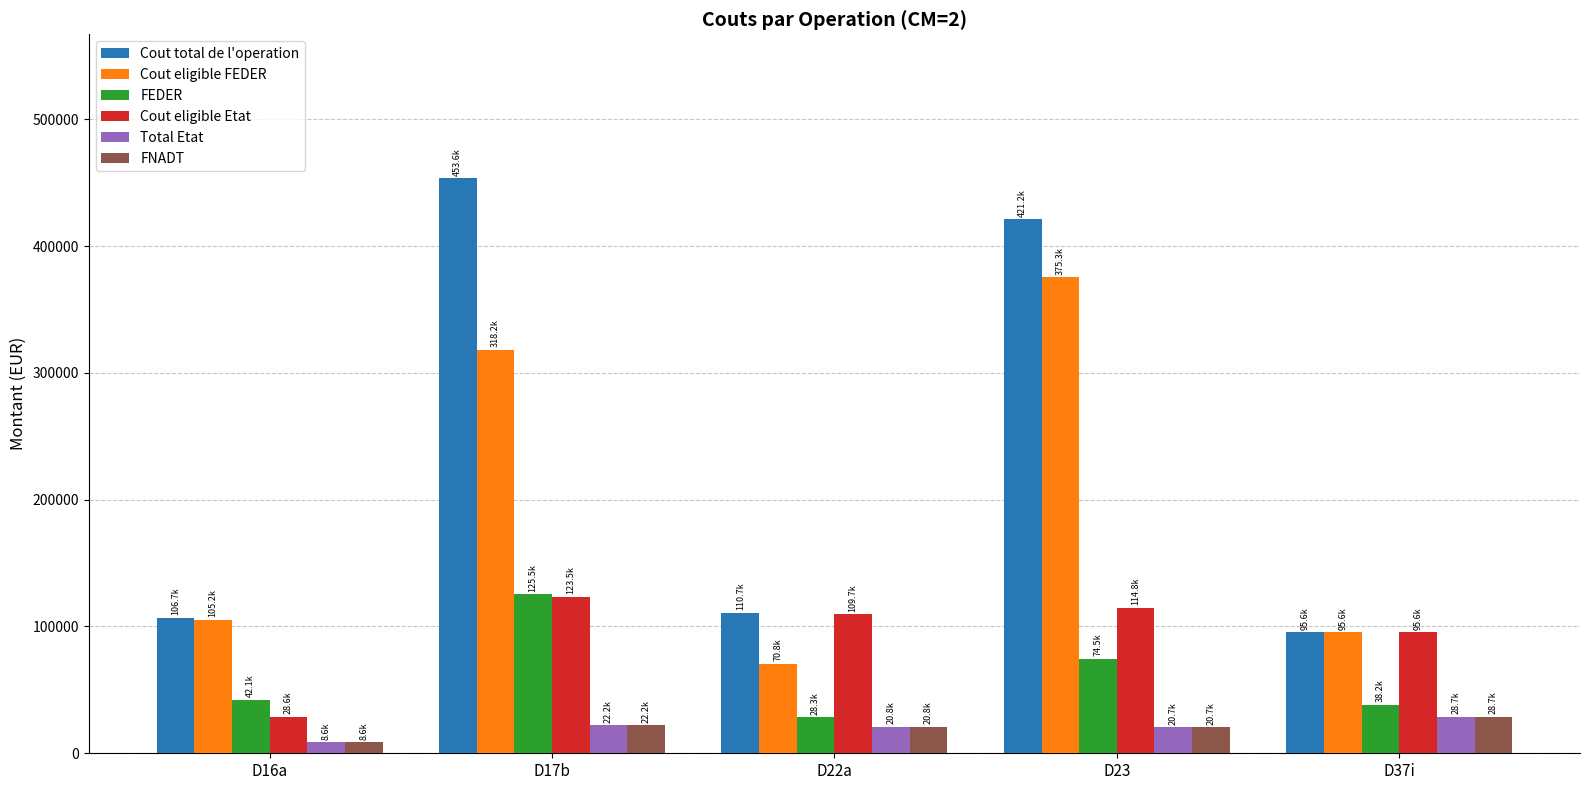

Between D17b and D22a, which series saw the biggest shift?

Cout total de l'operation